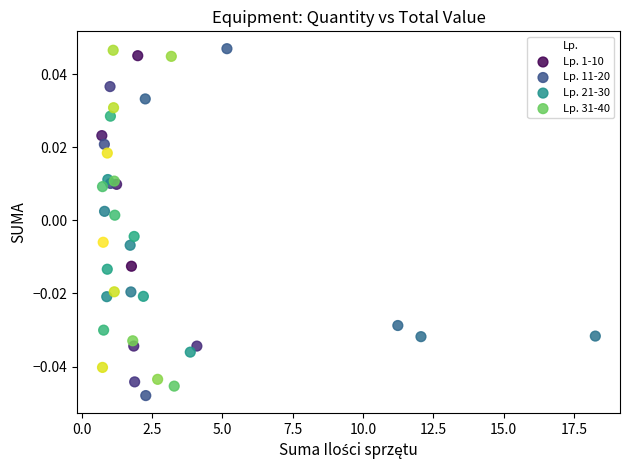

Which series has the largest Y range (max minus min)?

Lp. 11-20